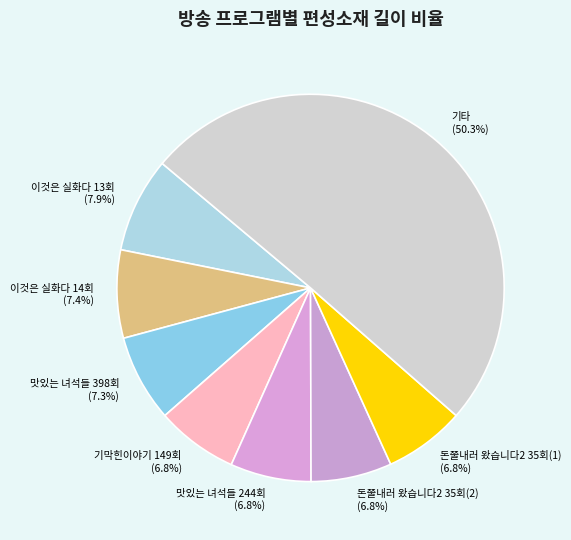

How many slices are in this pie chart?

8